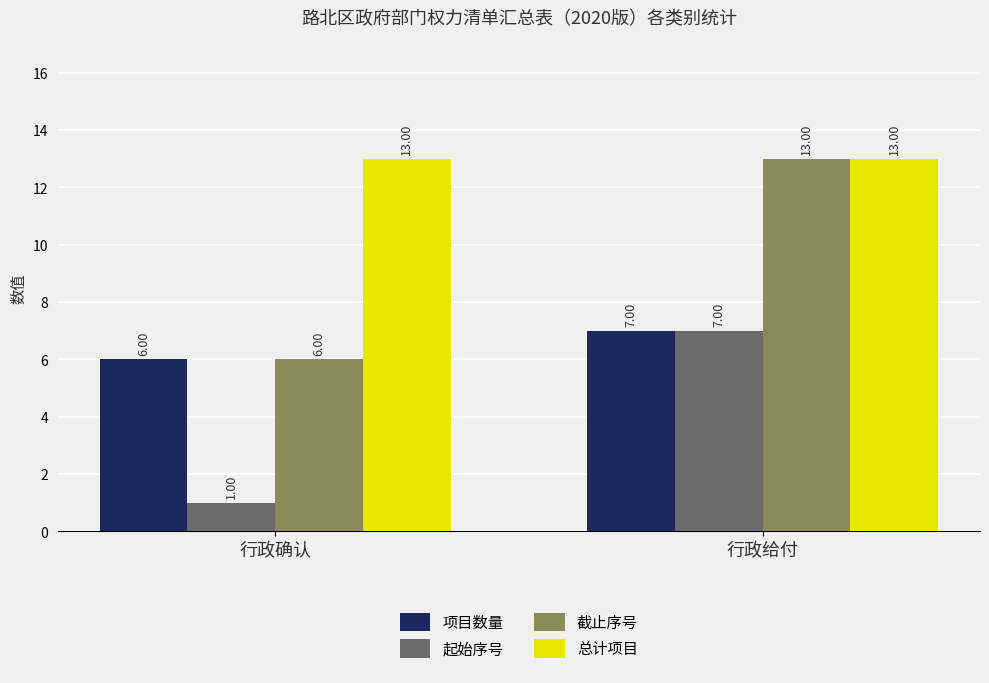

What is the minimum value for 截止序号?

6